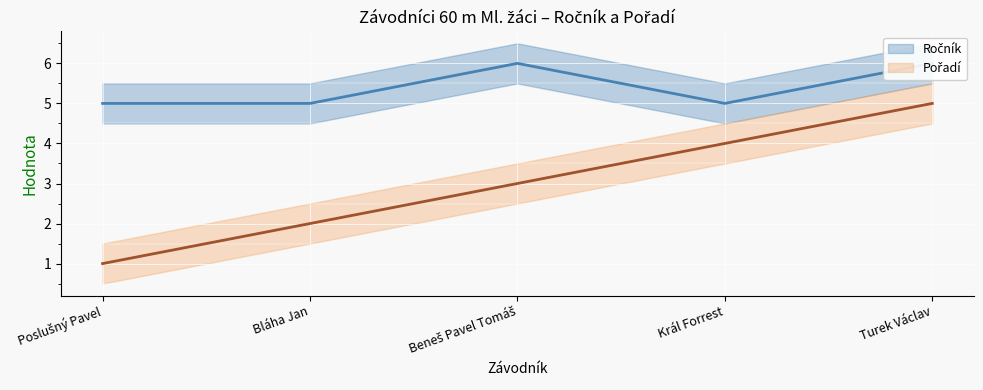

List the labels in order of Pořadí value, smallest first.

Poslušný Pavel, Bláha Jan, Beneš Pavel Tomáš, Král Forrest, Turek Václav